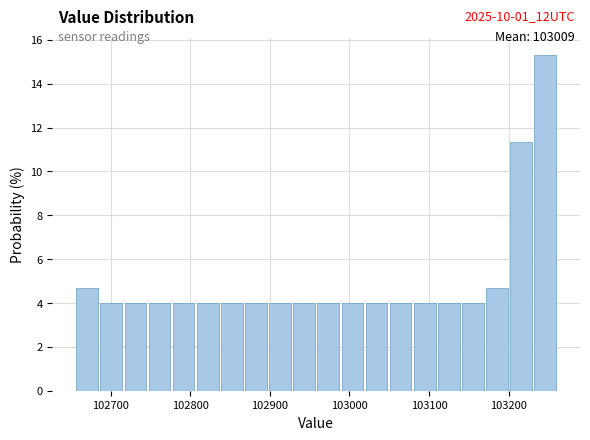

Read against the x-axis, roughly where is the centre of the tallest bar?

103250